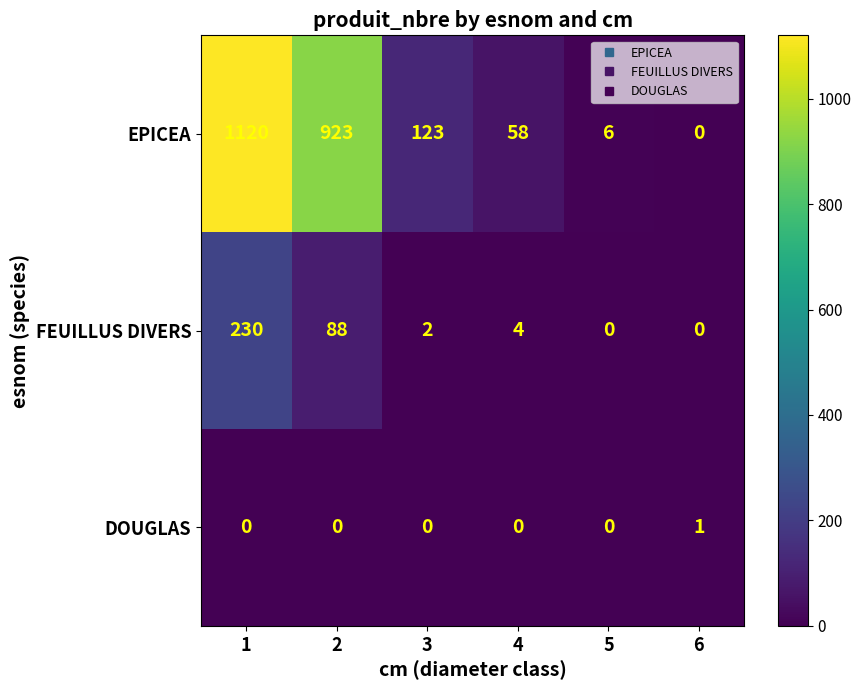

What value does the EPICEA series have at 4, to the nearest 100?

100